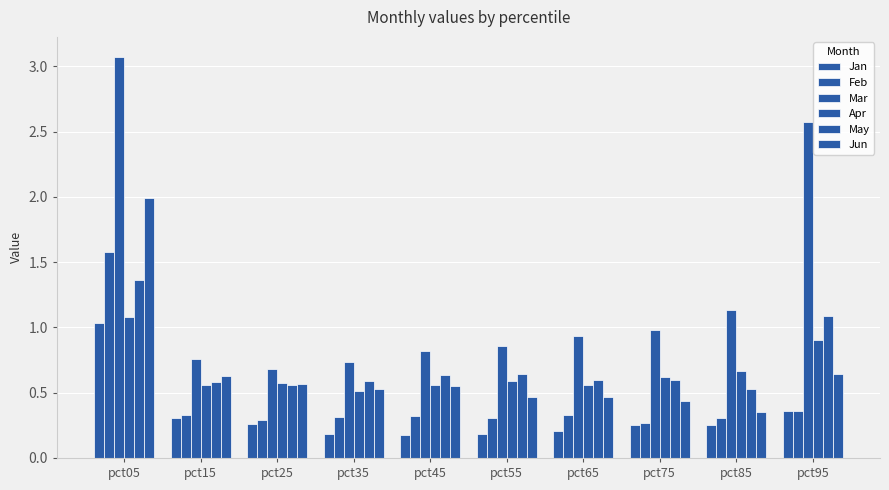

Are the bars horizontal?

No